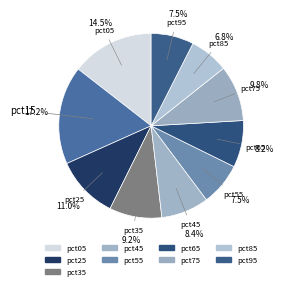

Which slice is the largest?

pct15